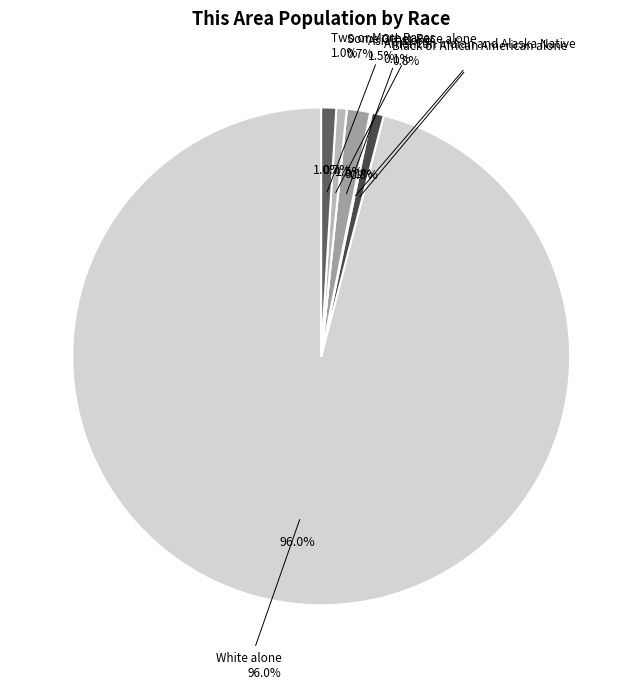

Approximately how many times larger is the value at White alone compared to American Indian and Alaska Native?

888.8